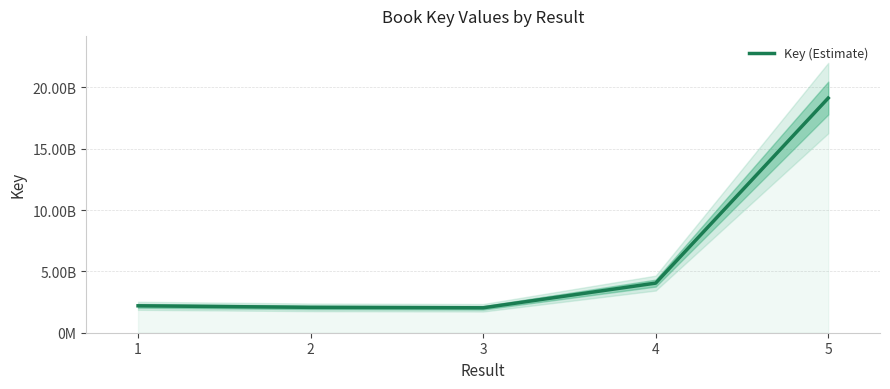

Which label corresponds to the smallest value in the chart?

3